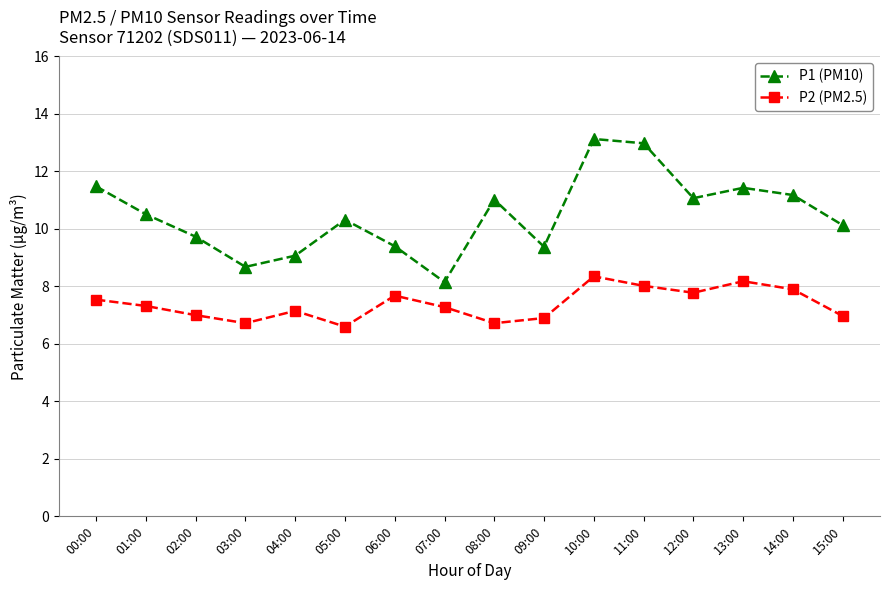

What is the difference between the highest and lowest values at 11:00?

5.0